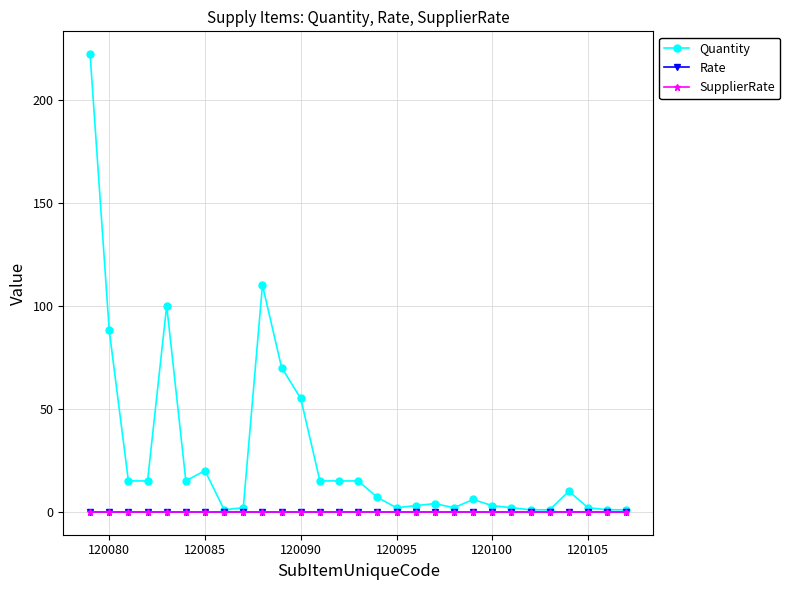

True or false: Rate and SupplierRate intersect in this chart.

False